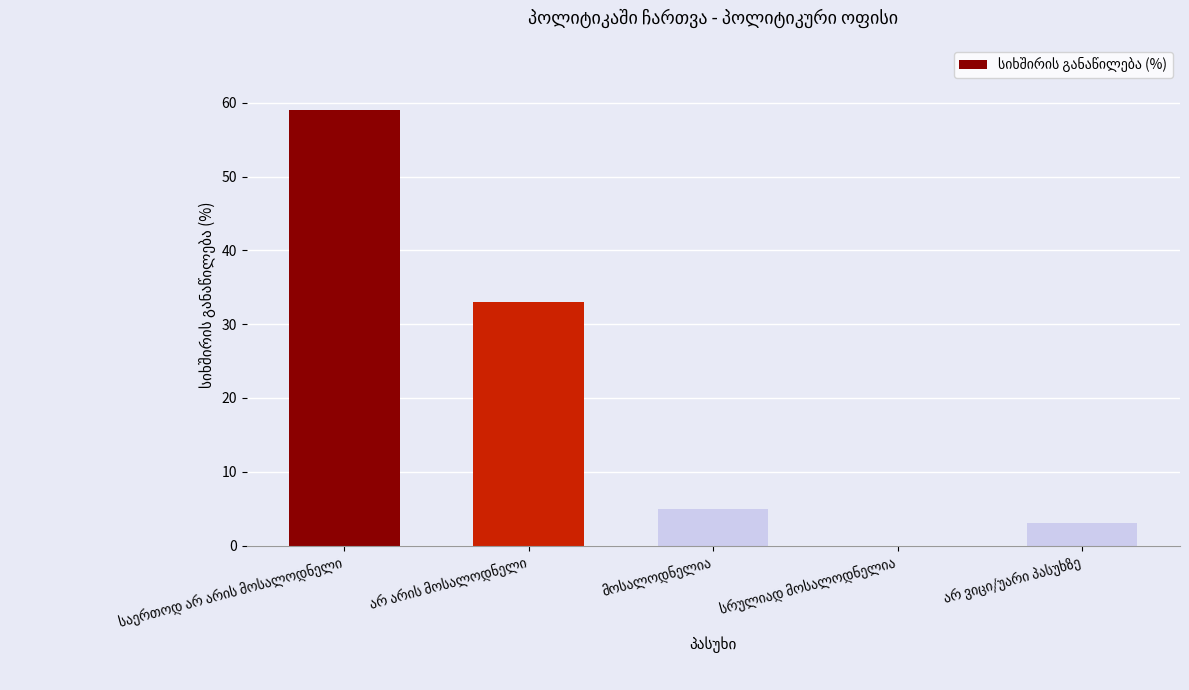

What is the sum of all values?

100